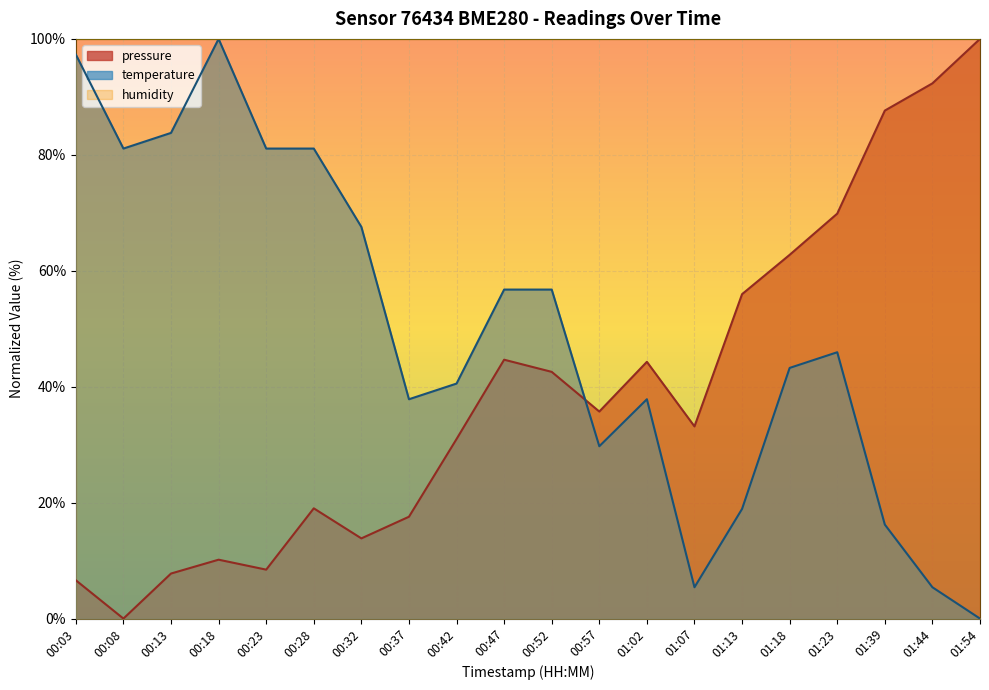

What is the sum of all pressure values?

783.3